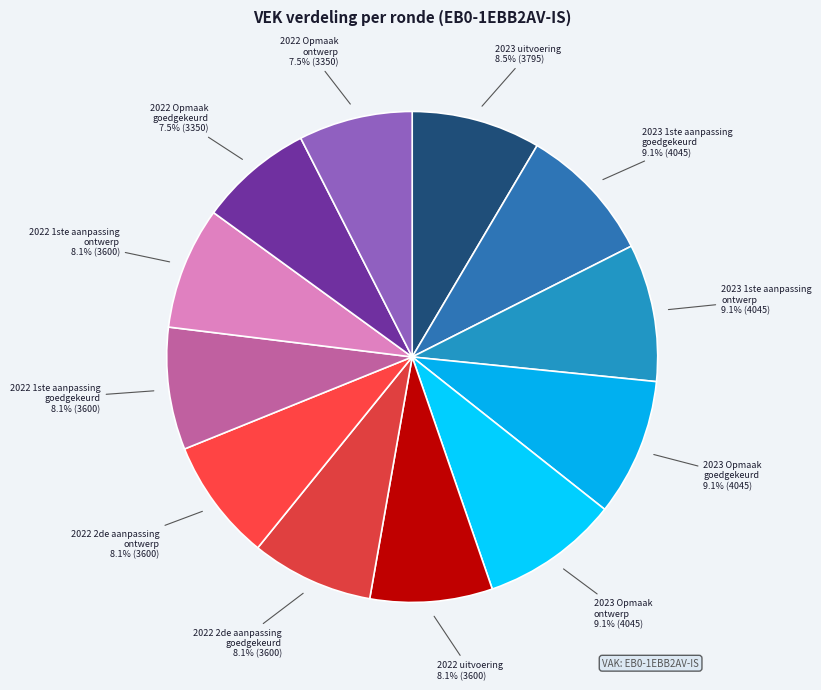

Is there any slice that represents more than half of the pie?

No